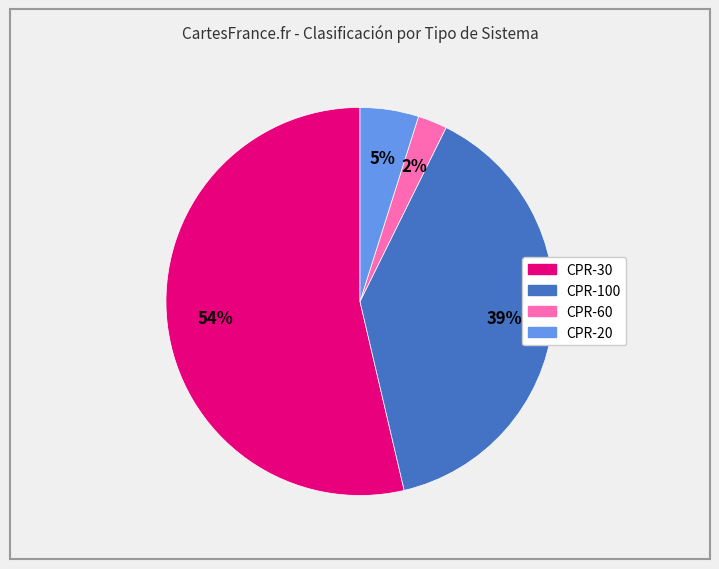

Between CPR-30 and CPR-60, which is larger?

CPR-30